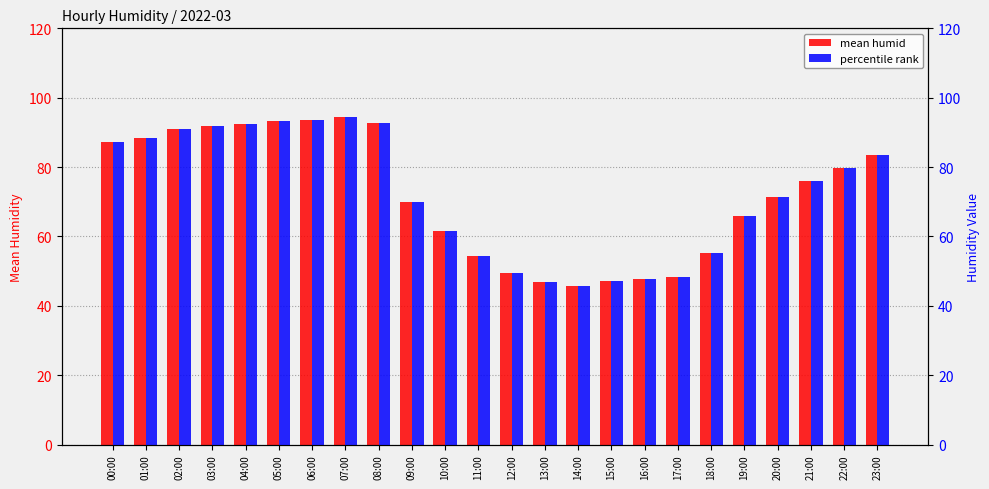

Is it true that mean humid equals 111.8 at 21:00?

False